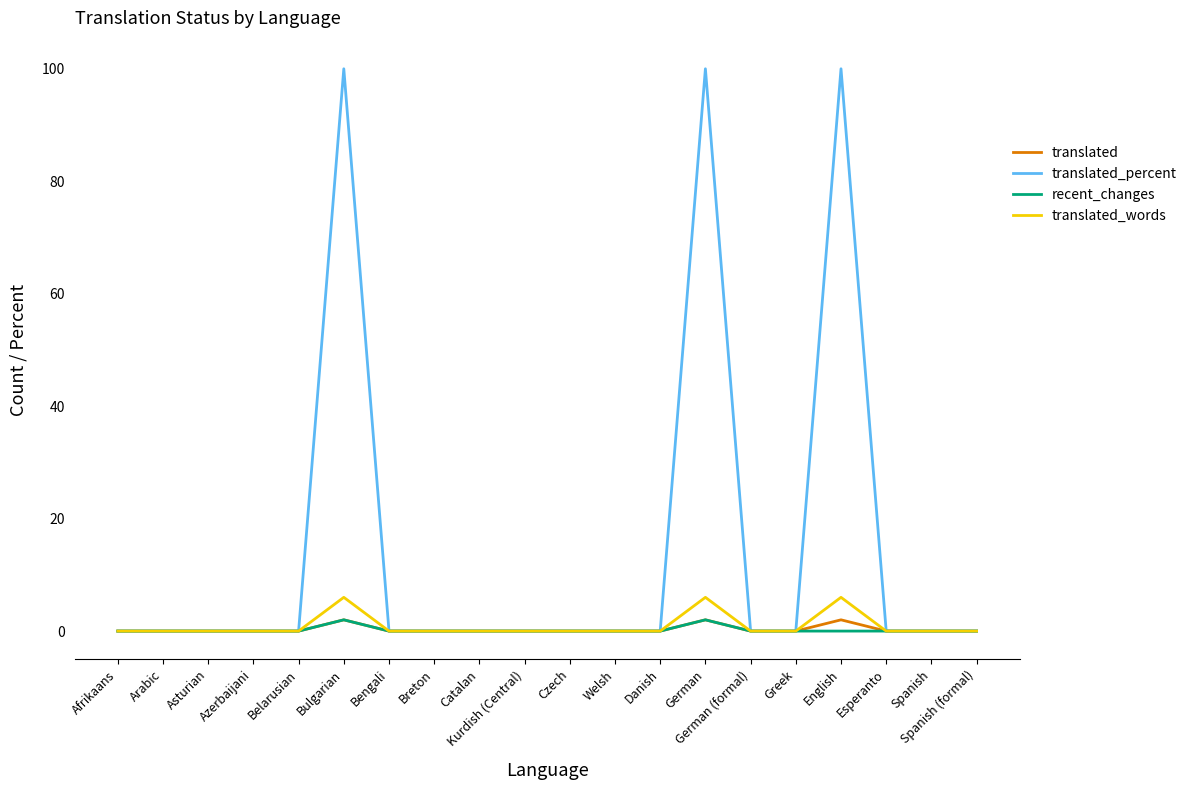

What are all the series names shown in the legend?

translated, translated_percent, recent_changes, translated_words